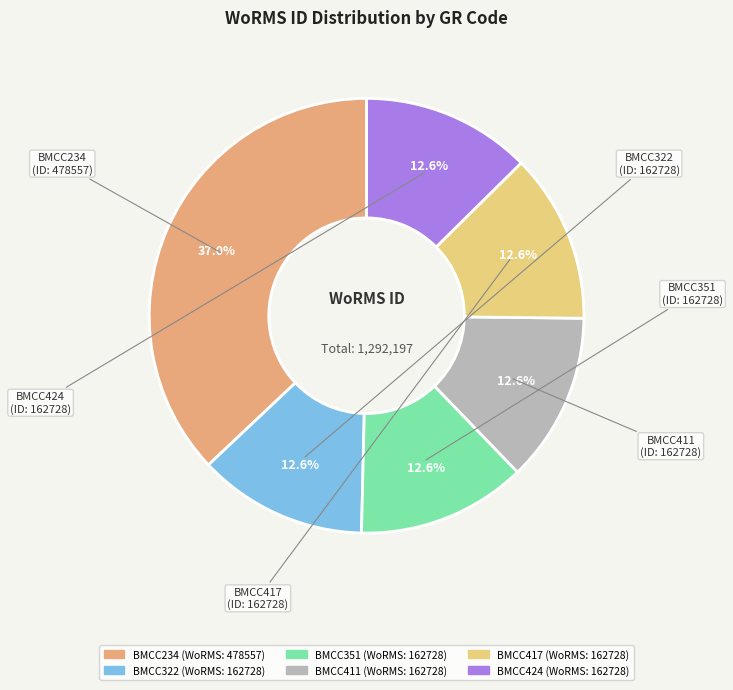

What percentage do BMCC322 and BMCC411 together represent?

25.2%